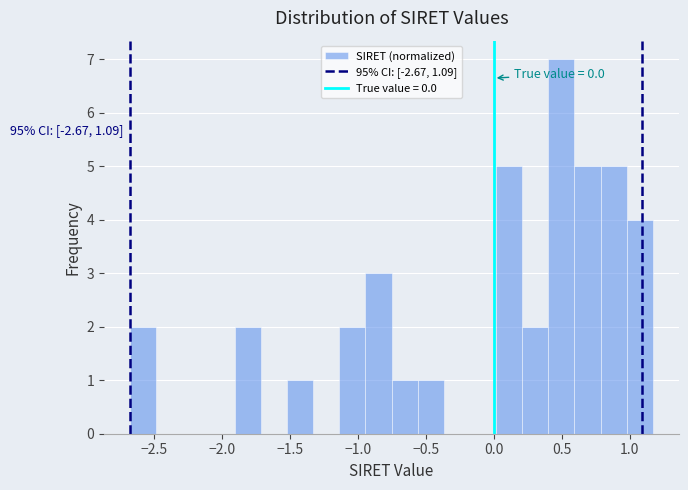

Read against the x-axis, roughly where is the centre of the tallest bar?

0.50